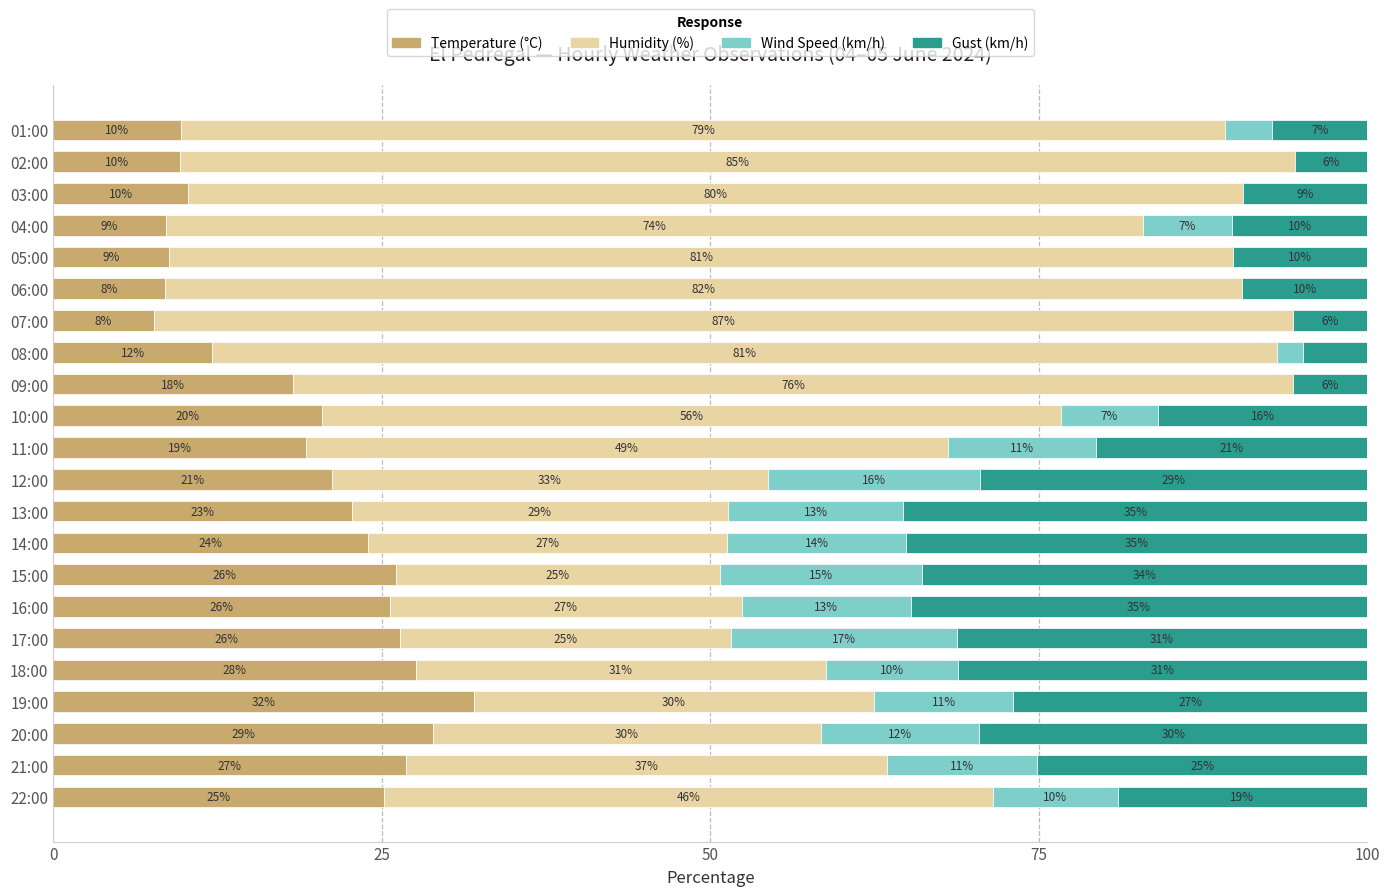

What are all the series names shown in the legend?

Temperature (°C), Humidity (%), Wind Speed (km/h), Gust (km/h)